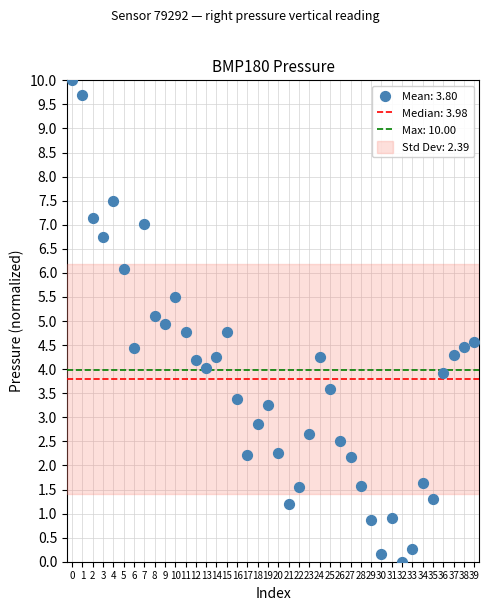

What is the range of Y values (max minus min)?

10.0